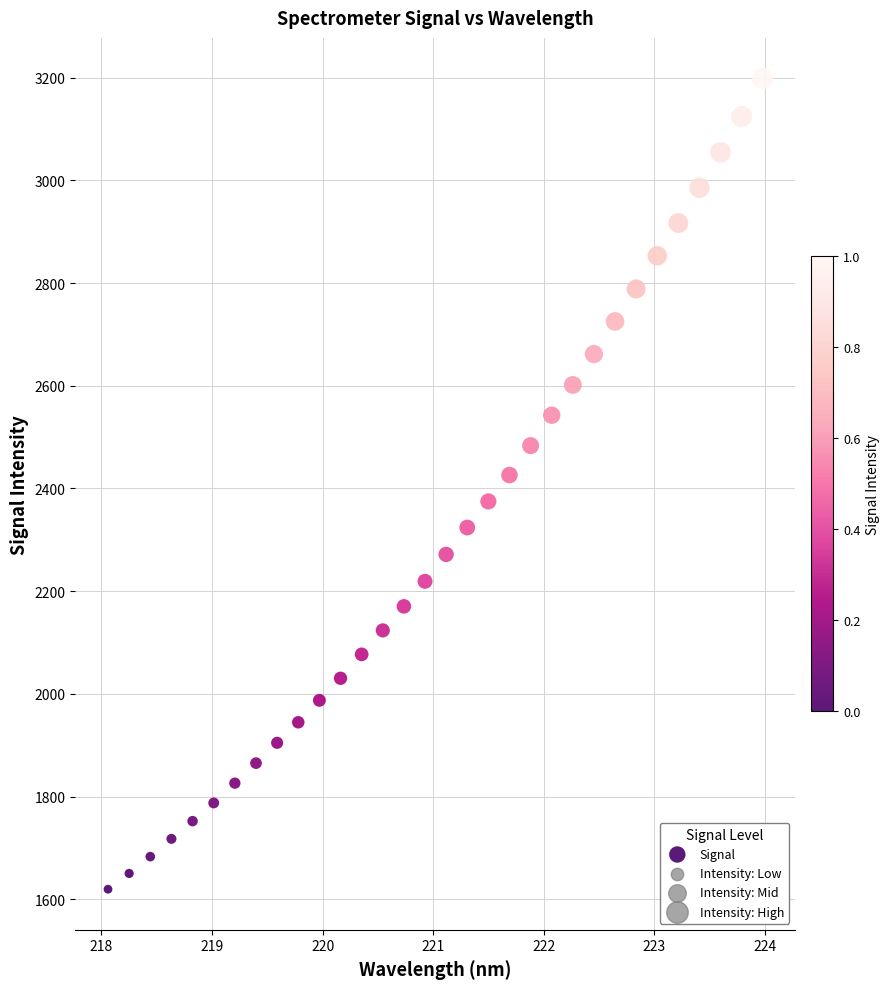

What is the range of Y values (max minus min)?

1579.2